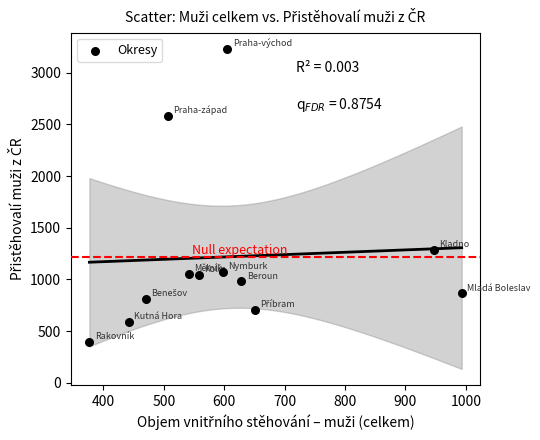

What is the range of X values (max minus min)?

616